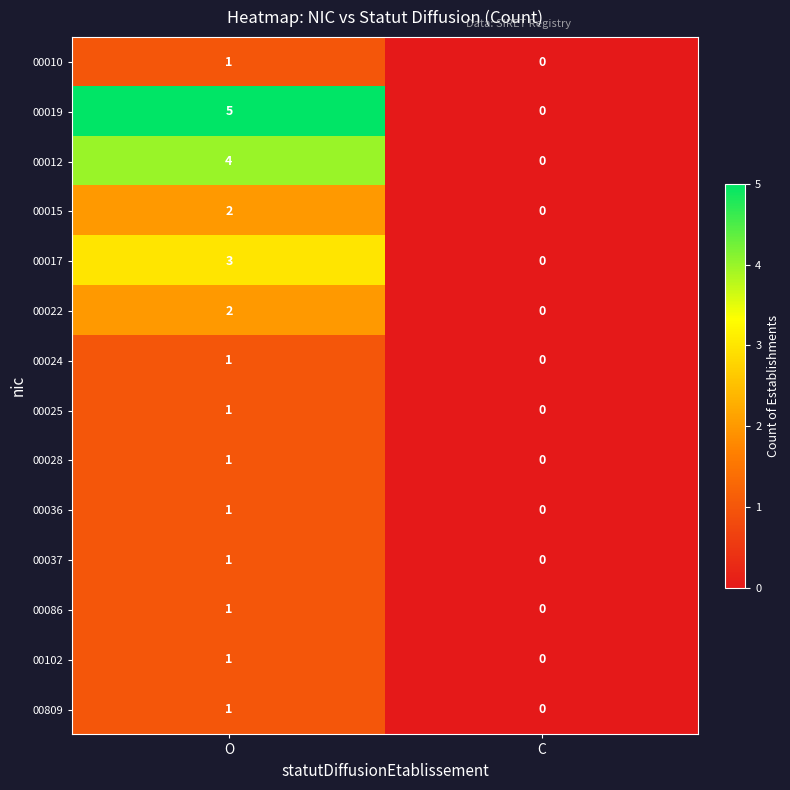

Which series has the largest range (max minus min)?

00019